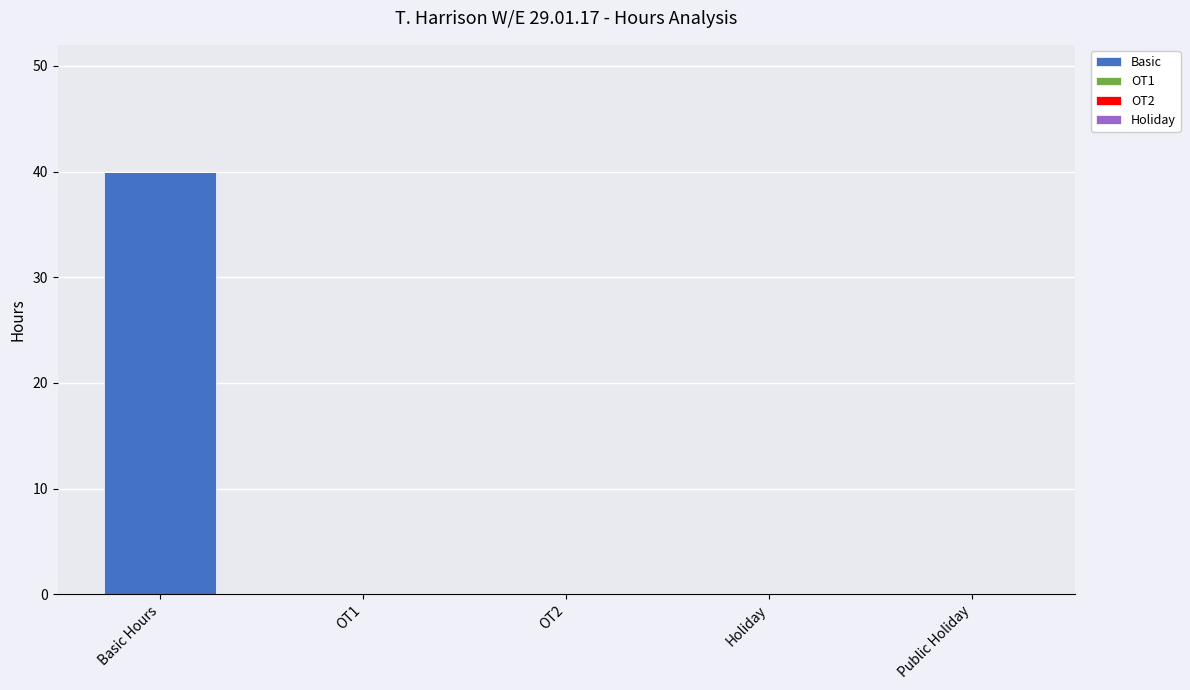

What is the sum of the values at OT1 and Basic Hours?

40